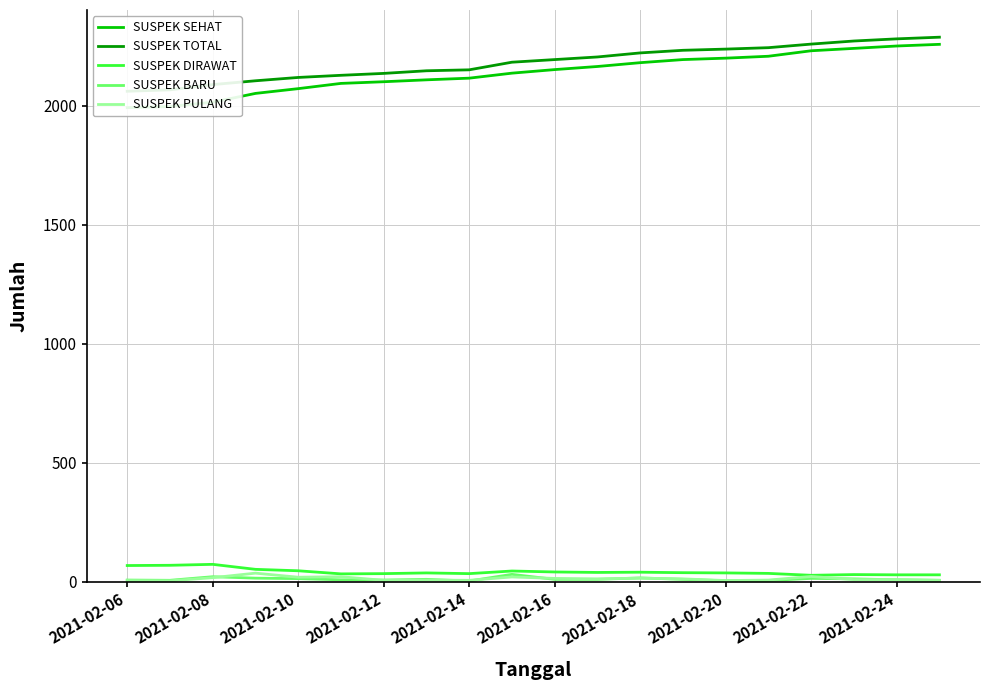

True or false: SUSPEK DIRAWAT and SUSPEK TOTAL cross at least once.

False